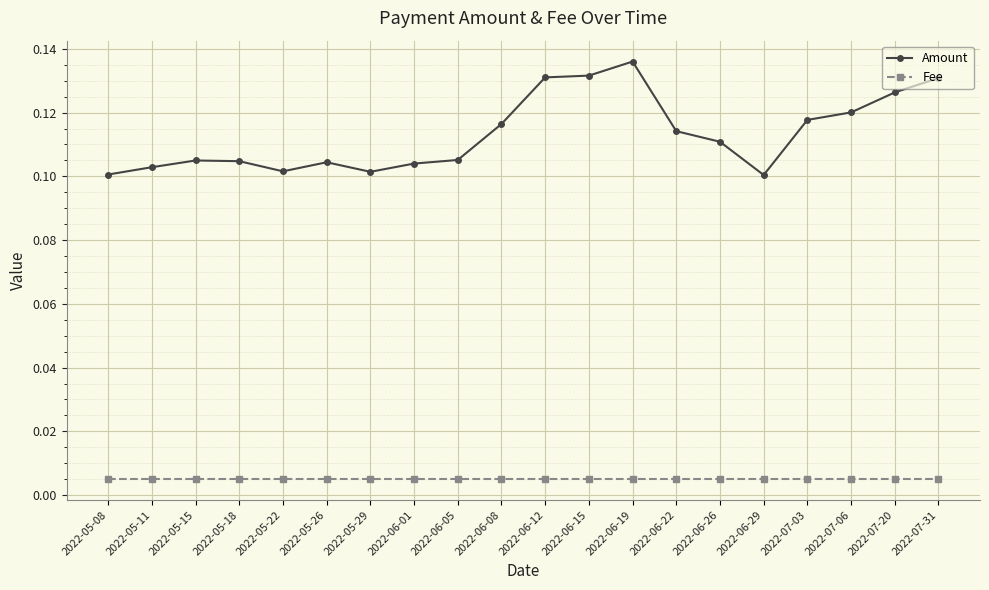

Which series has the widest spread of values?

Amount